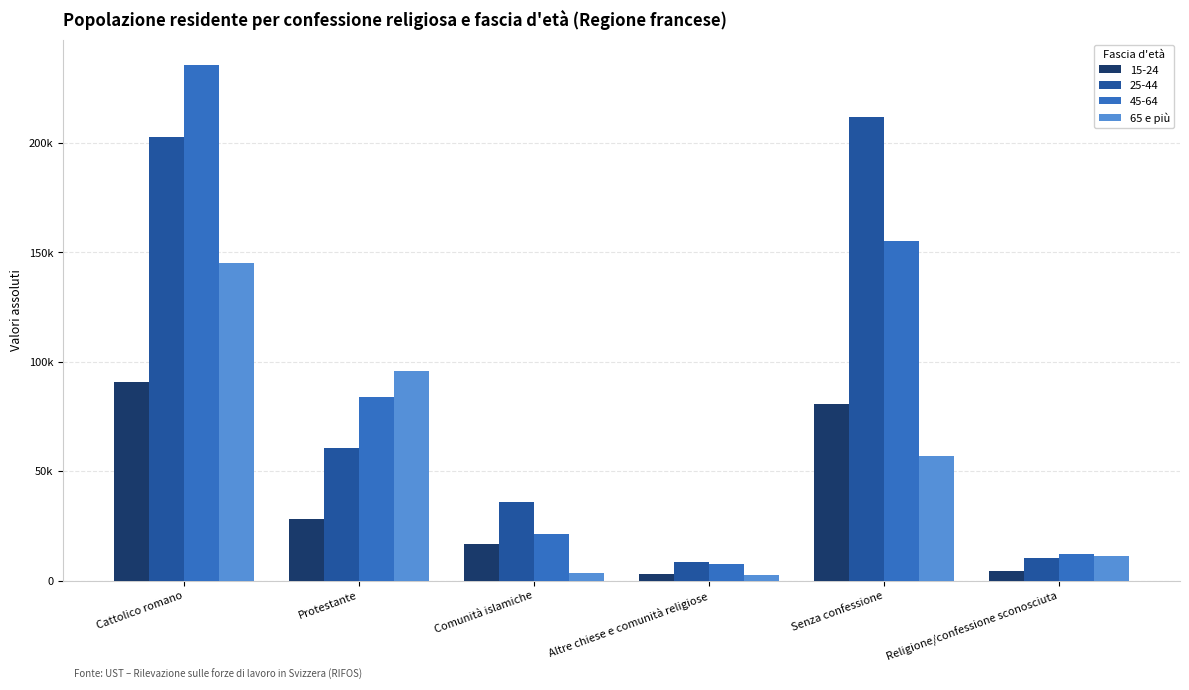

Does the chart contain any negative values?

No